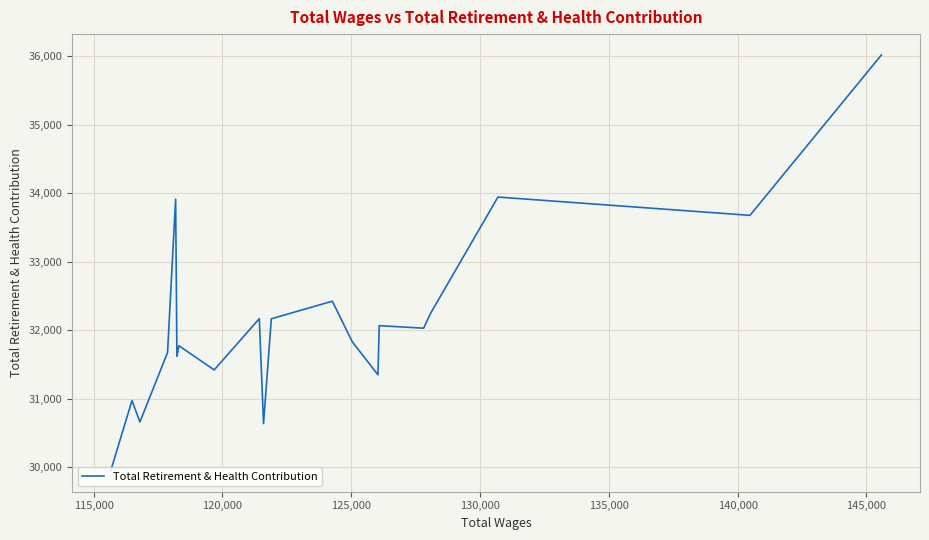

Count the number of data series in this chart.

1